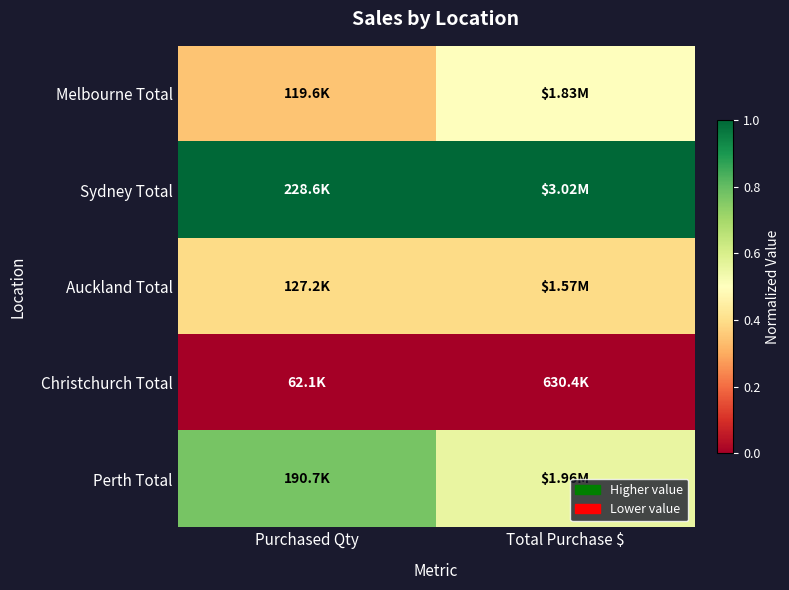

Which series has the largest range (max minus min)?

Perth Total